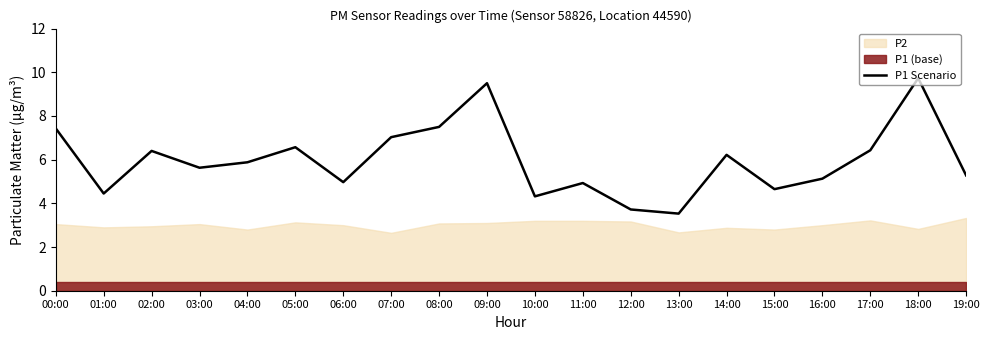

What is the change in value from 01:00 to 08:00?

+3.0